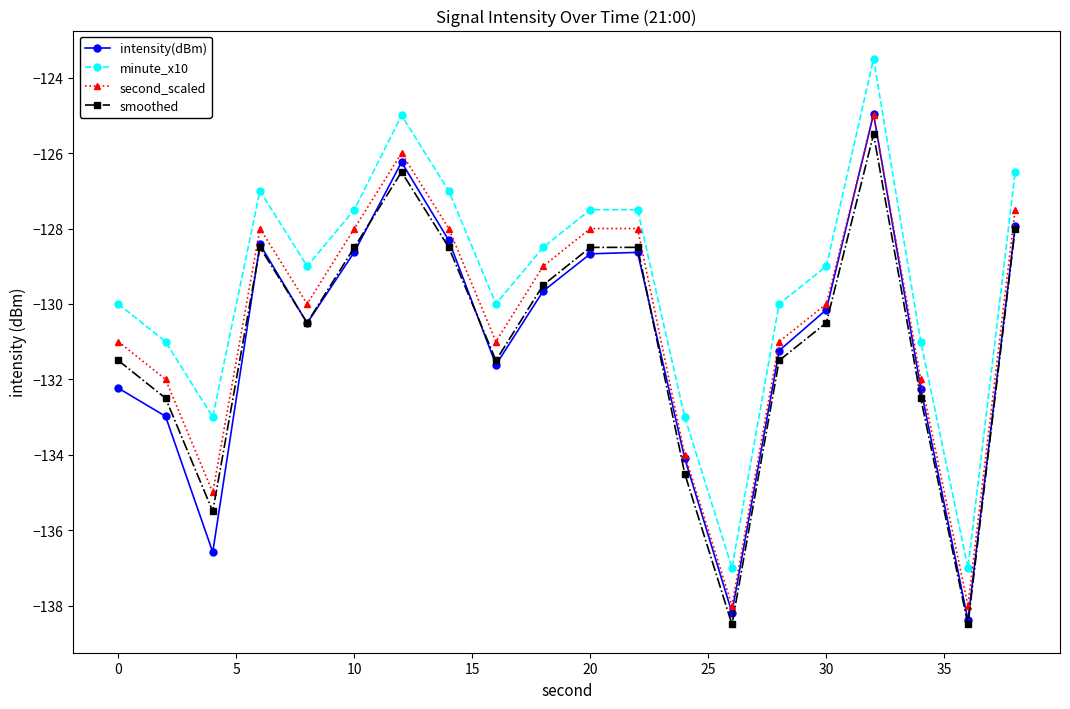

What is the highest value of the minute_x10 series?

-123.5